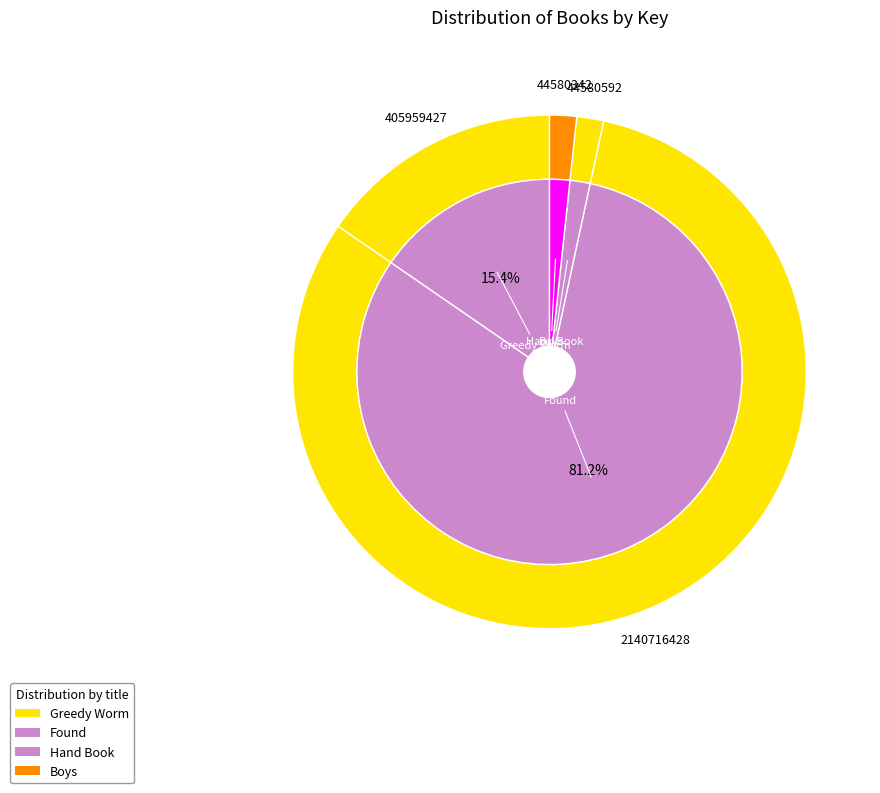

What percentage is NOT represented by Hand Book?

98.3%